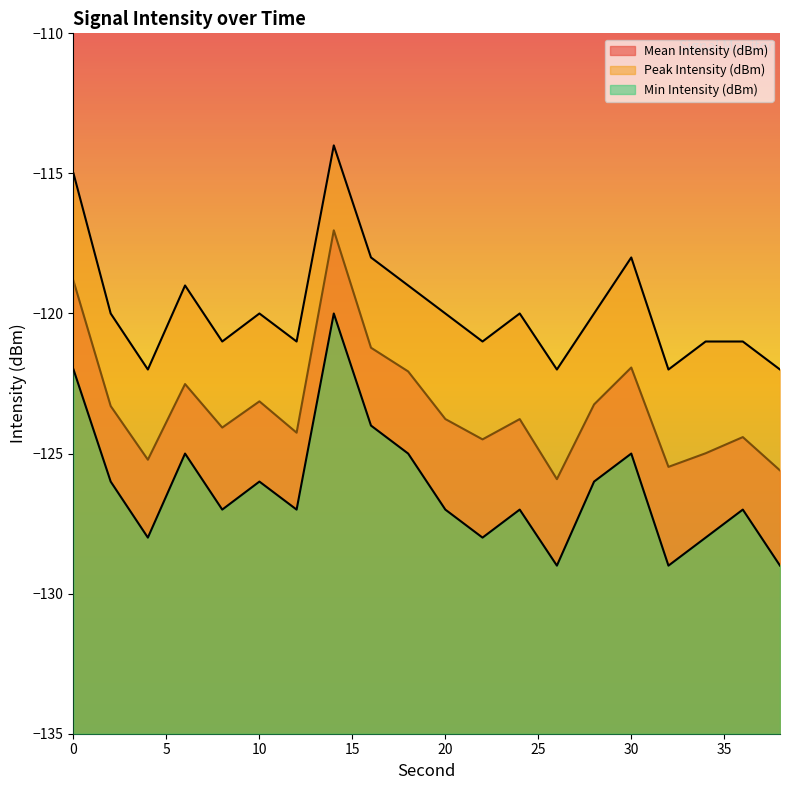

What is the value of the Peak Intensity (dBm) point at the 10th from the left?

-119.0